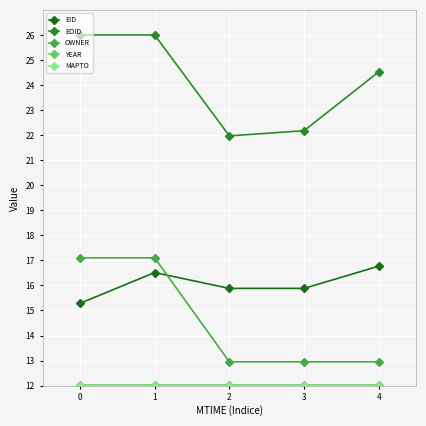

Is it true that OWNER equals 7.7 at 1?

False